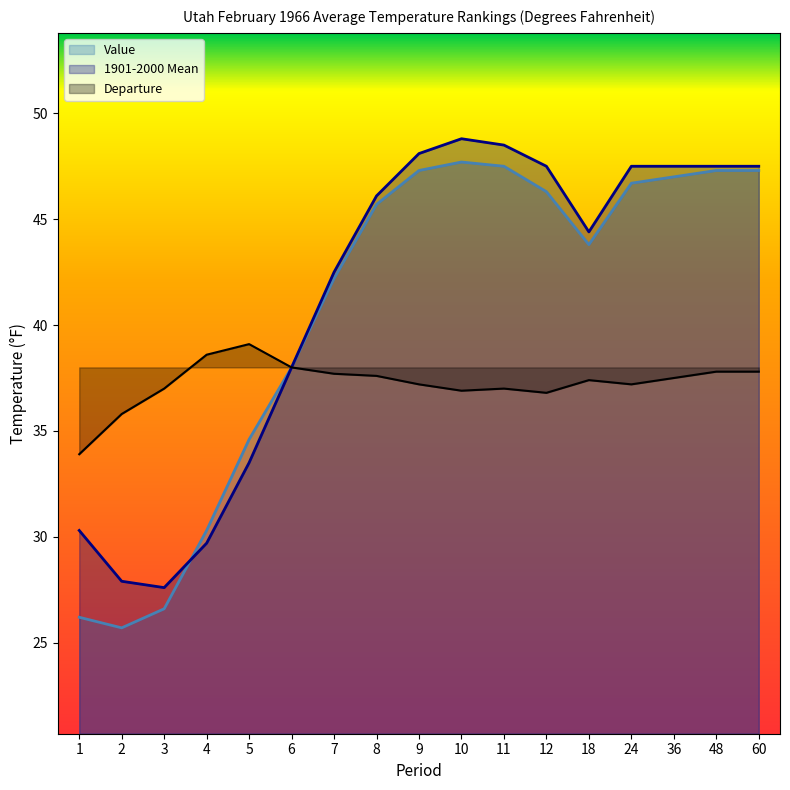

Is it true that 1901-2000 Mean equals 29.7 at 4?

True